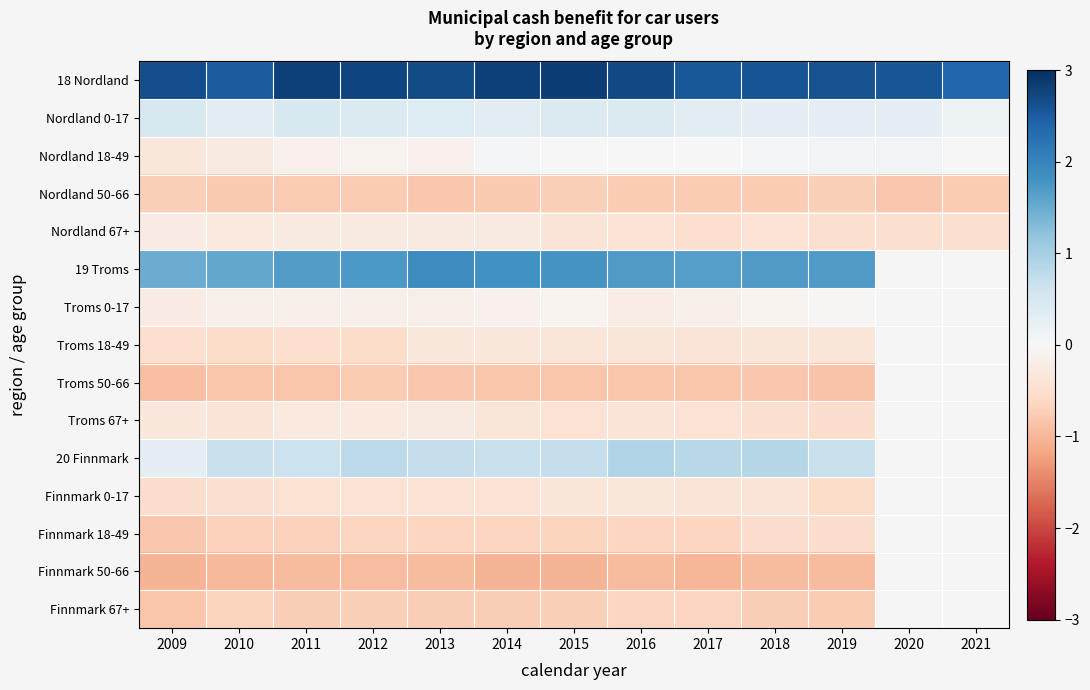

What is the minimum value shown in the chart?

-1.0